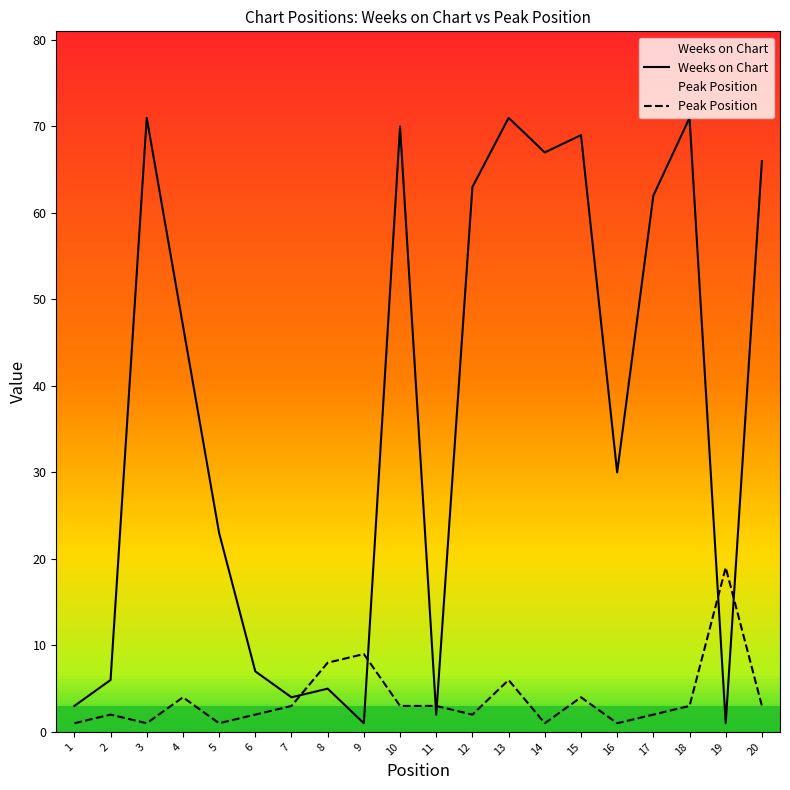

What is the total value across all series at 7?

7